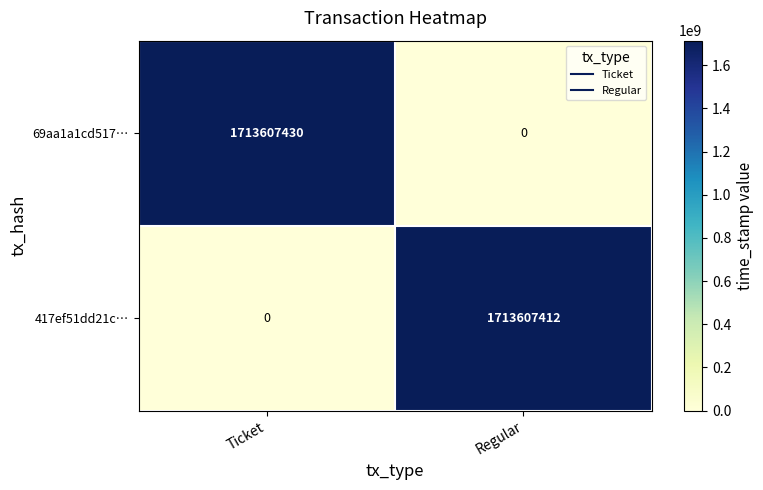

At which label does 69aa1a1cd517… reach its peak?

Ticket